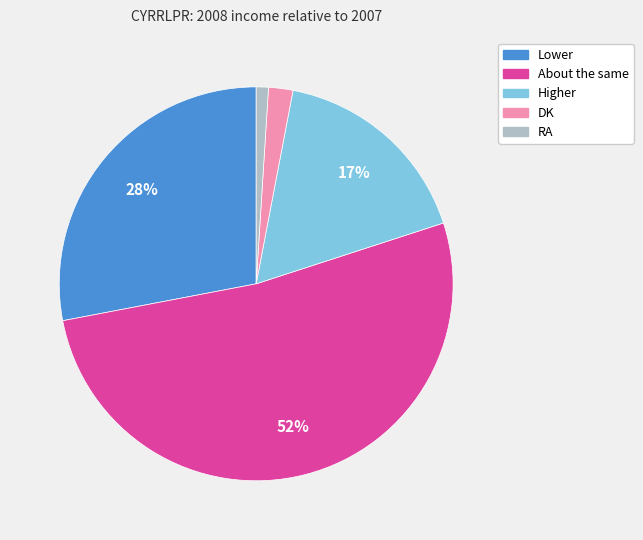

Which slice is the largest?

About the same